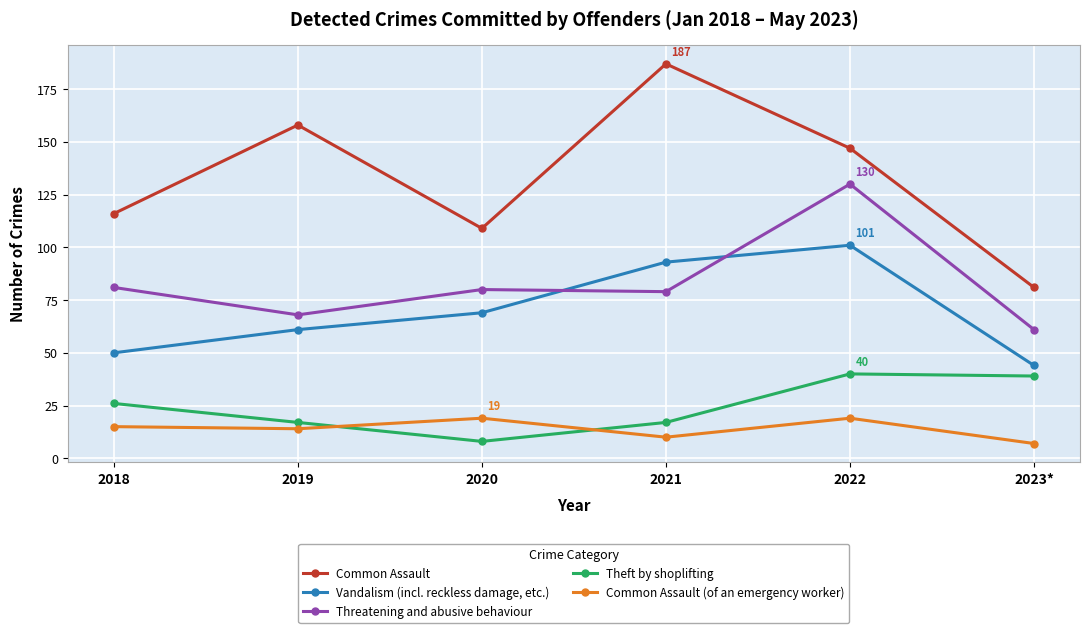

List the series in order of their peak value, highest first.

Common Assault, Threatening and abusive behaviour, Vandalism (incl. reckless damage, etc.), Theft by shoplifting, Common Assault (of an emergency worker)